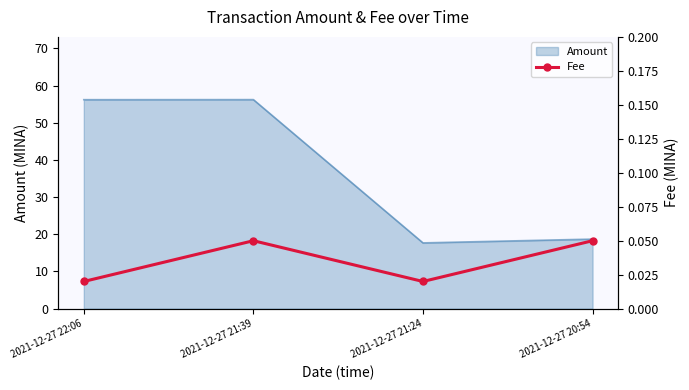

True or false: there are more than 0 points higher than both neighbors.

True